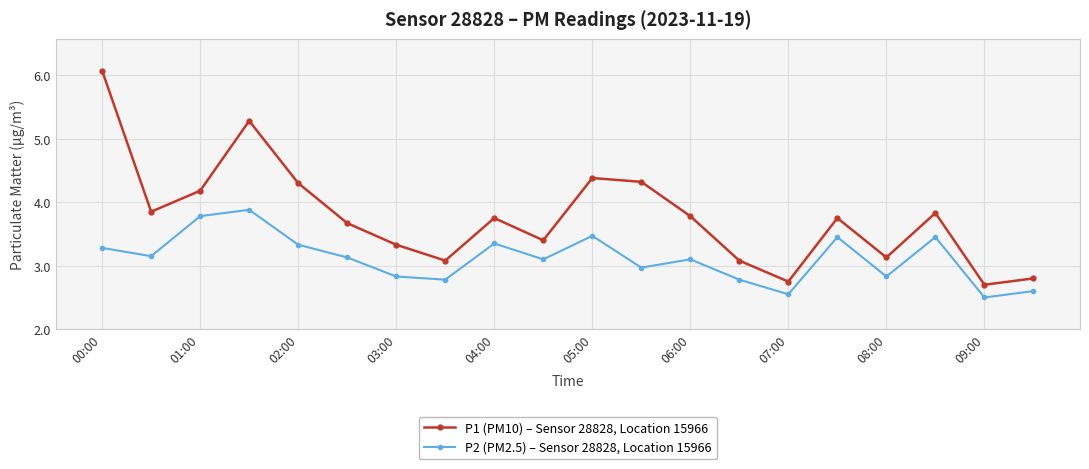

What is the minimum value for P1 (PM10) – Sensor 28828, Location 15966?

2.7